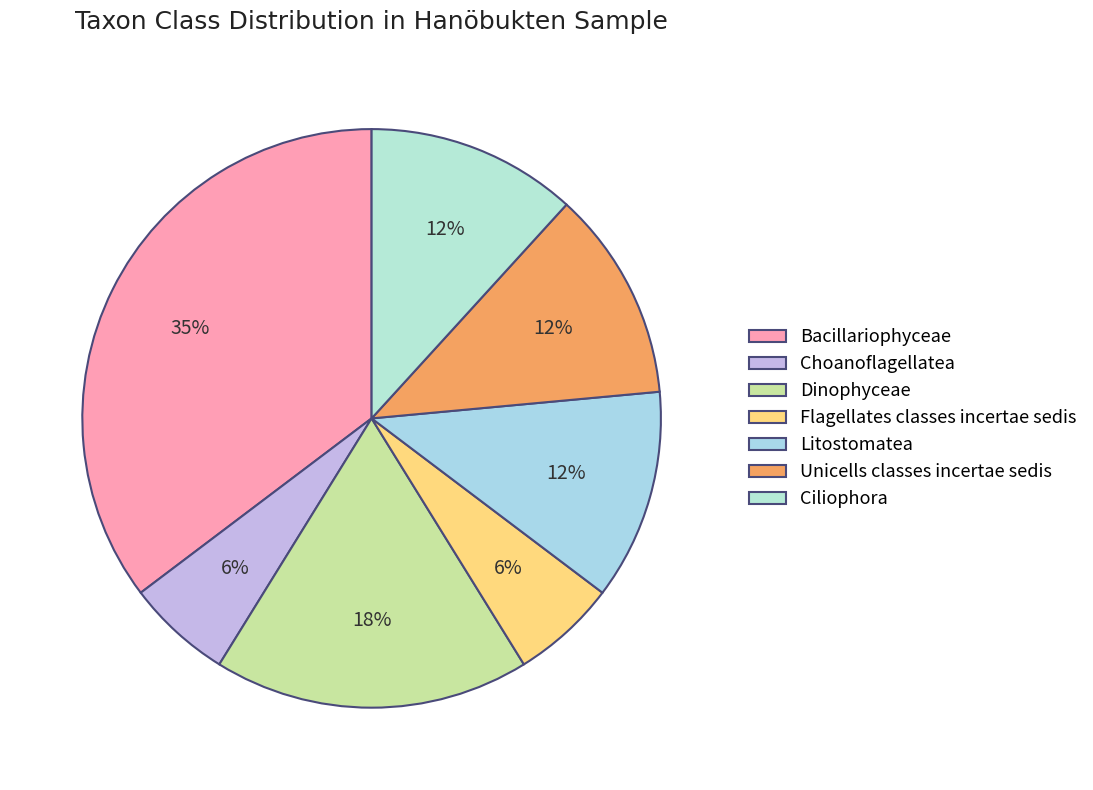

What is the largest slice in the pie chart?

Bacillariophyceae